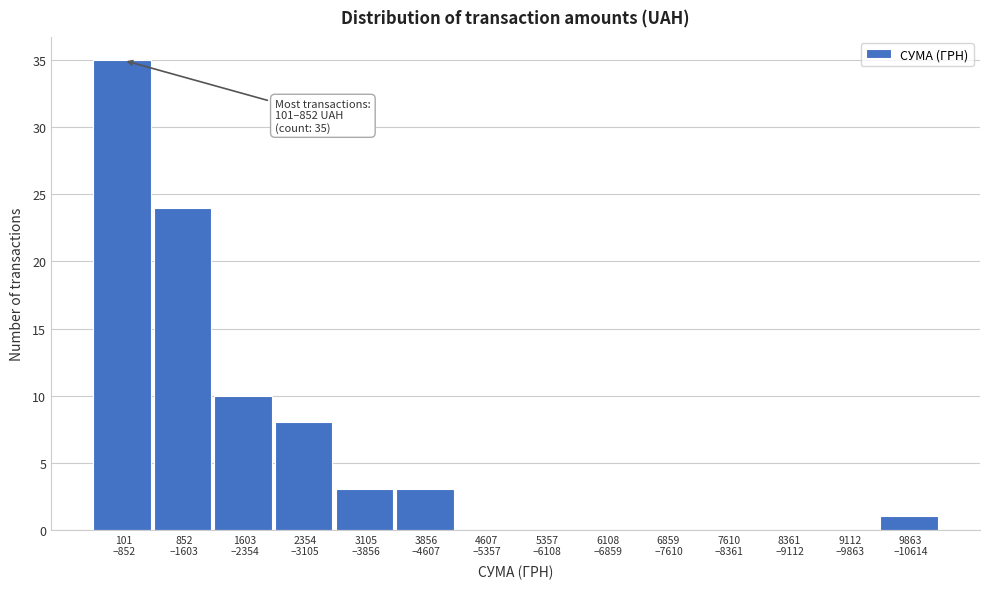

What is the sum of all values?

84